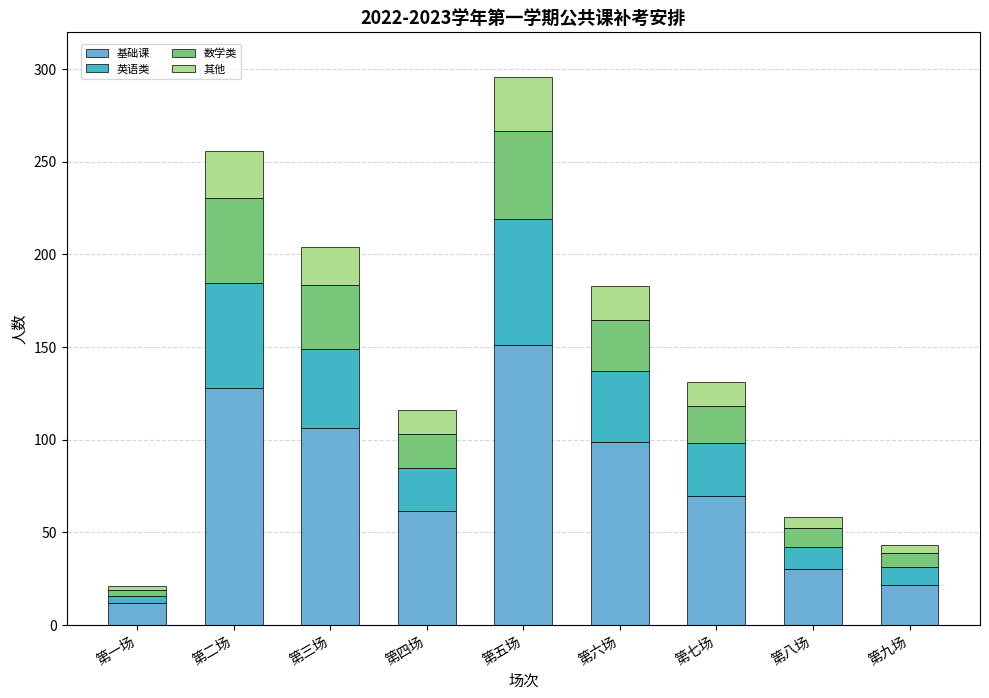

Is it true that 基础课 equals 21.5 at 第九场?

True